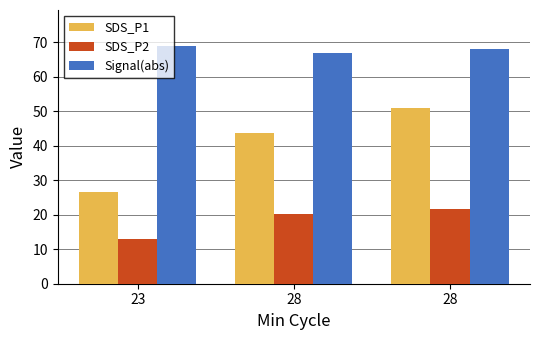

How many bars are there in each group?

3